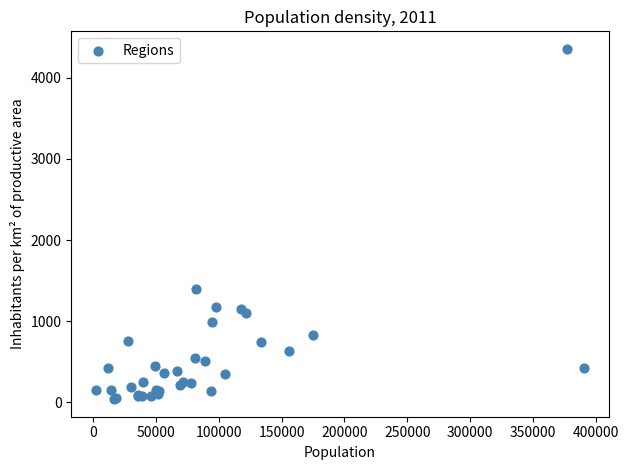

What Y value in the scatter plot is closest to 2197?

1400.2